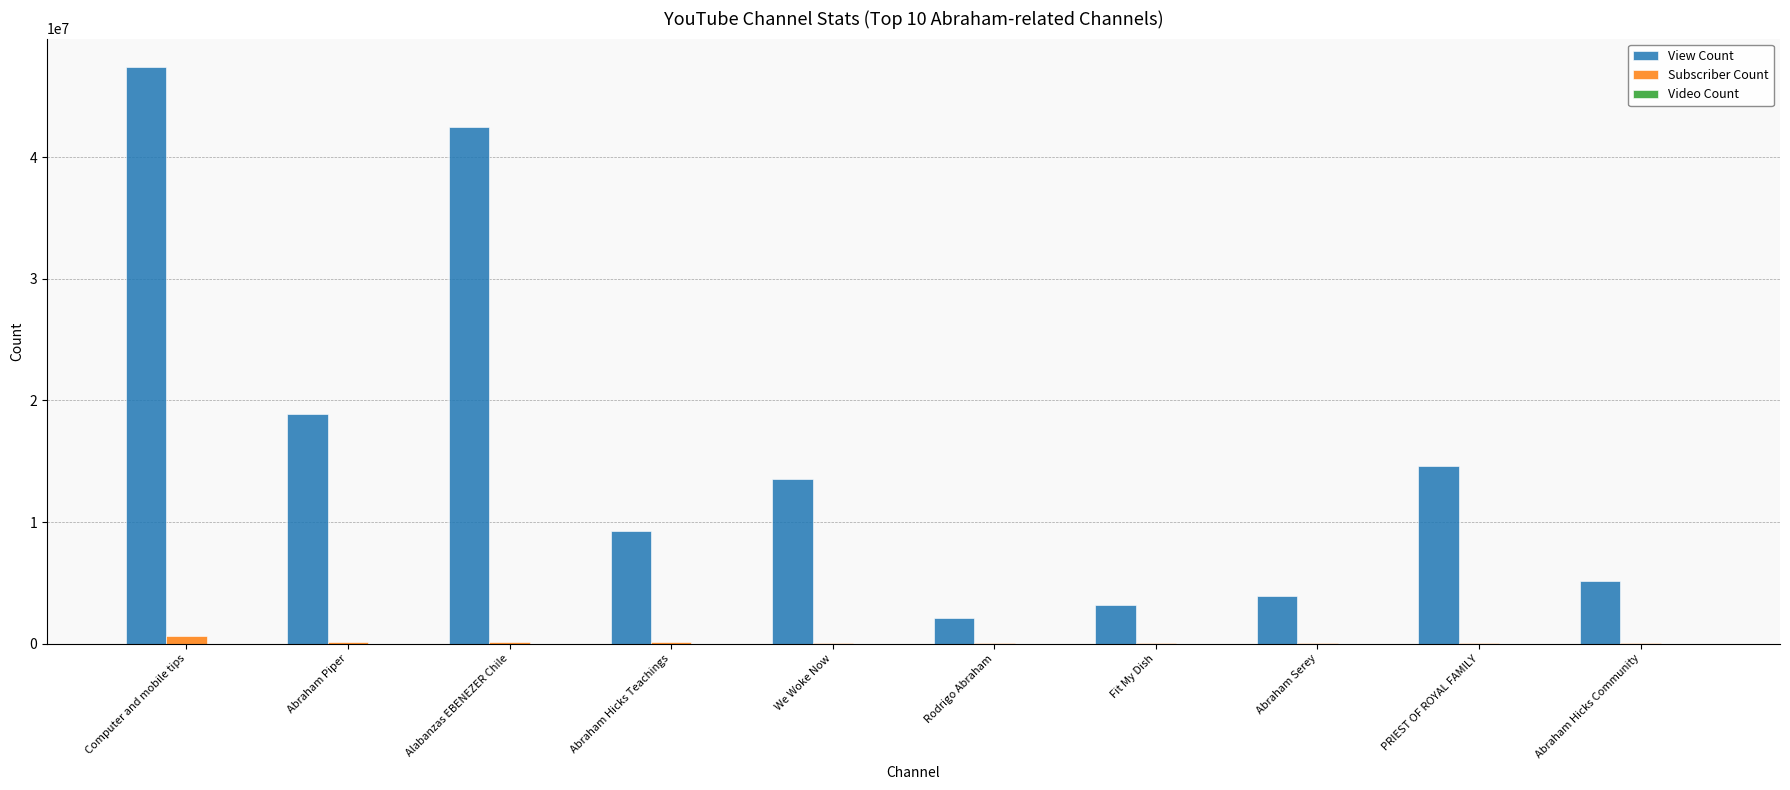

Is it true that View Count equals 5162721 at Abraham Hicks Community?

True